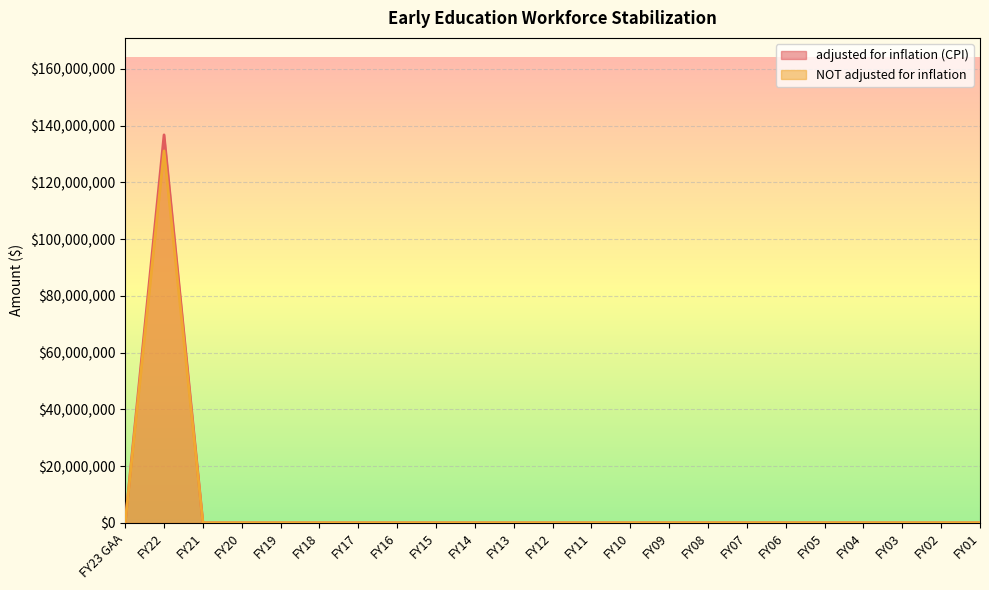

Is the value of adjusted for inflation (CPI) at FY04 greater than the value of NOT adjusted for inflation at FY07?

No